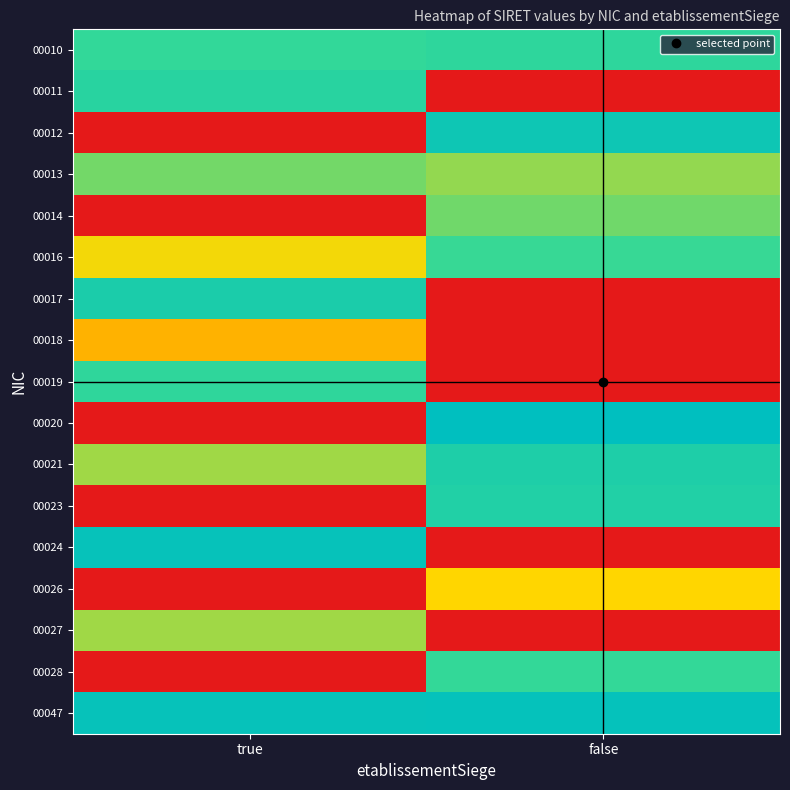

Reading left to right, what are all the values shown in this chart?

00010: true=0.8	false=0.8
00011: true=0.8	false=0.0
00012: true=0.0	false=0.9
00013: true=0.7	false=0.6
00014: true=0.0	false=0.7
00016: true=0.5	false=0.7
00017: true=0.9	false=0.0
00018: true=0.4	false=0.0
00019: true=0.8	false=0.0
00020: true=0.0	false=1.0
00021: true=0.6	false=0.9
00023: true=0.0	false=0.8
00024: true=1.0	false=0.0
00026: true=0.0	false=0.5
00027: true=0.6	false=0.0
00028: true=0.0	false=0.7
00047: true=1.0	false=1.0